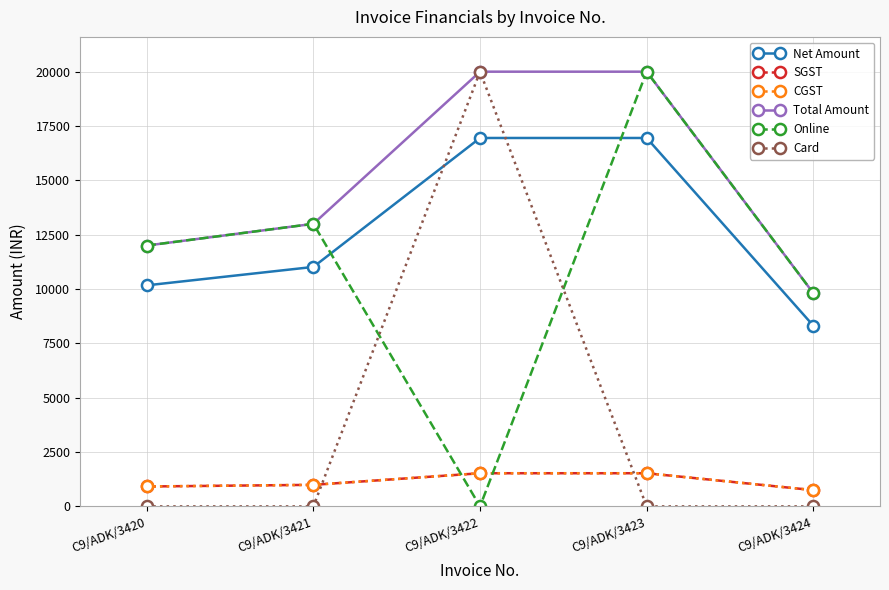

True or false: CGST has more than 1 points higher than both neighbors.

False